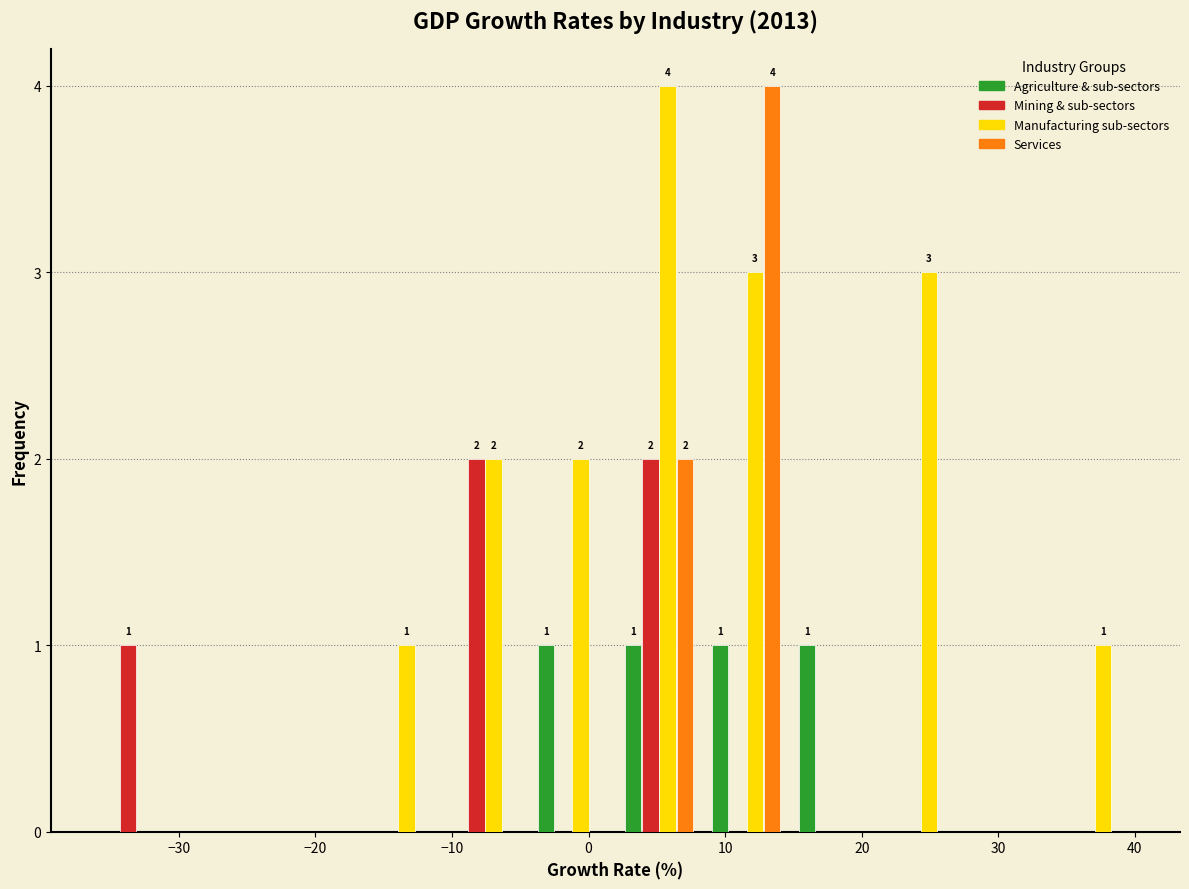

In the Services series, which range on the x-axis has the tallest bar?

8 to 15